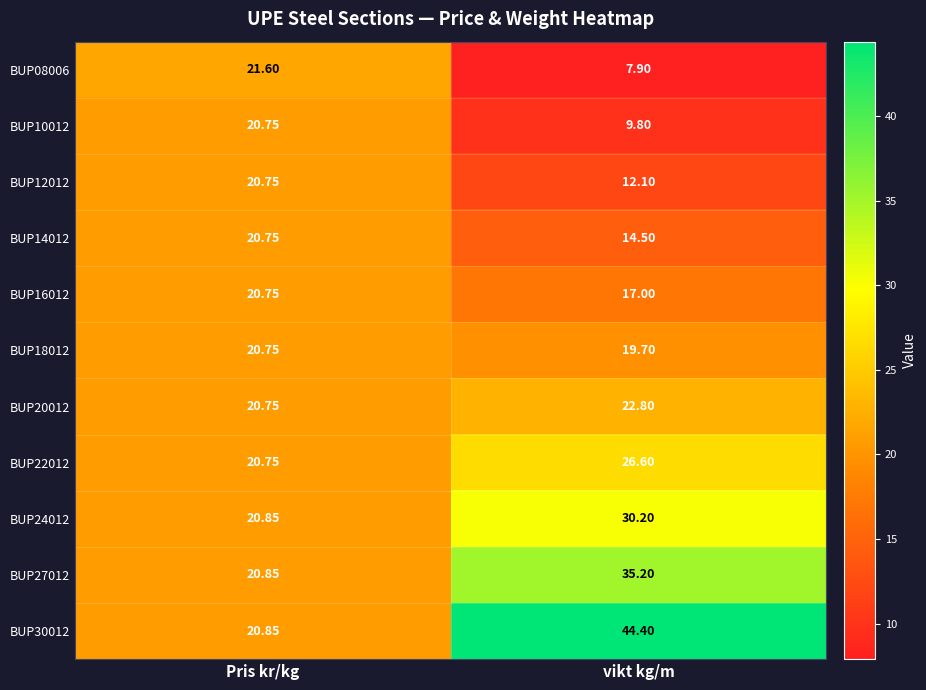

How many values in the BUP27012 series exceed 35?

1